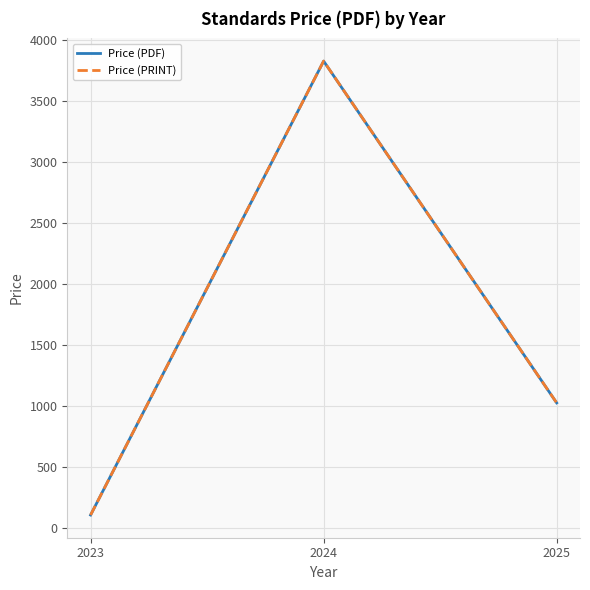

Does the chart have visible grid lines?

Yes